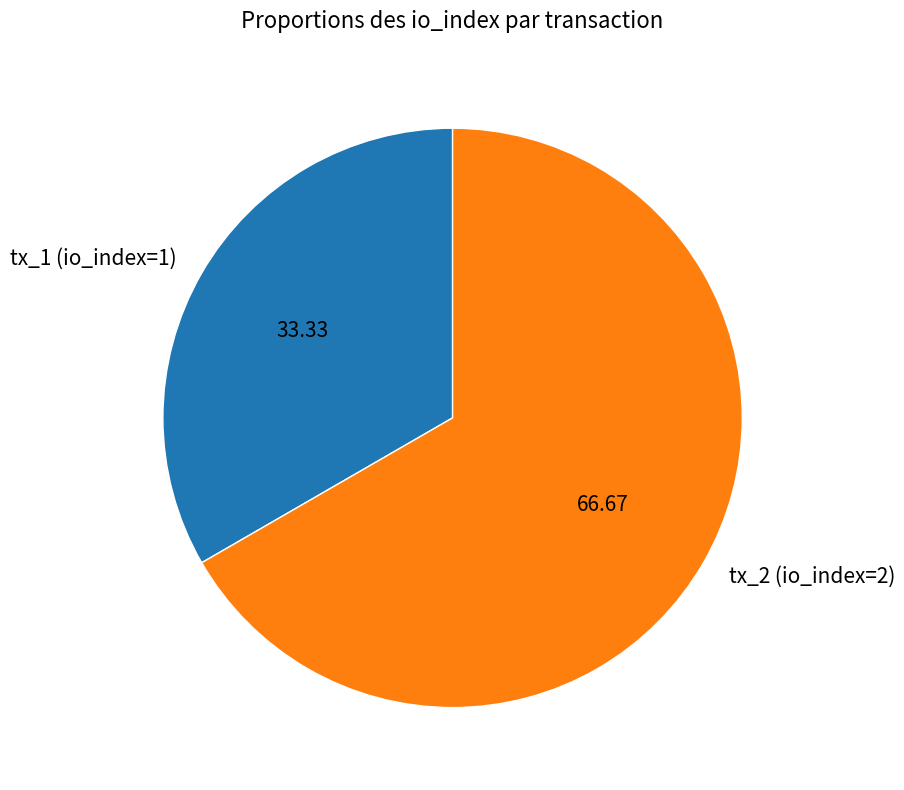

Which category accounts for the majority?

tx_2 (io_index=2)